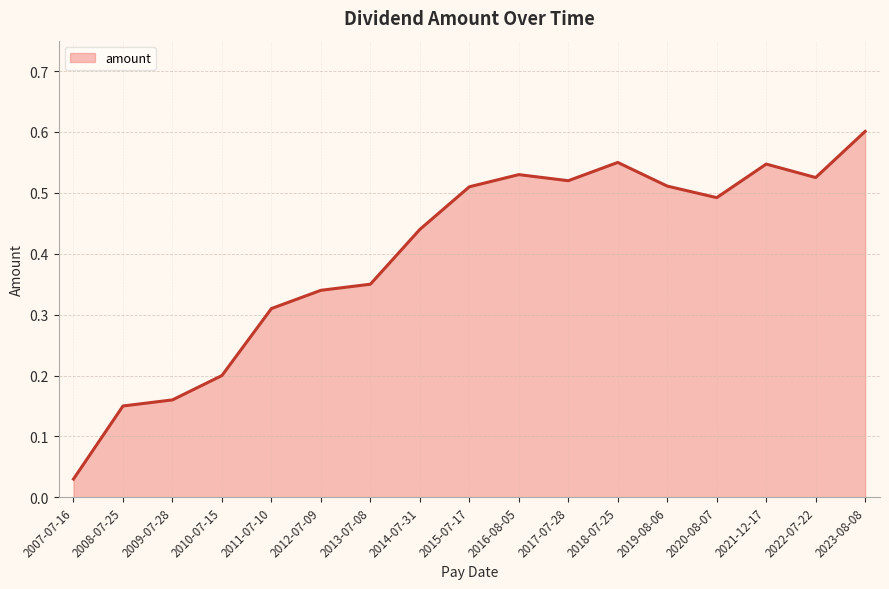

Which has a higher value, 2015-07-17 or 2020-08-07?

2015-07-17